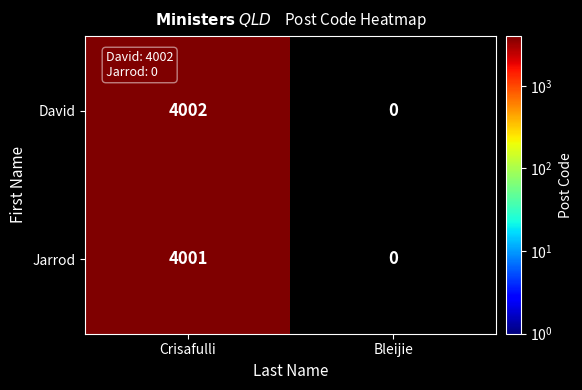

Rank the series by their maximum value, from highest to lowest.

David, Jarrod